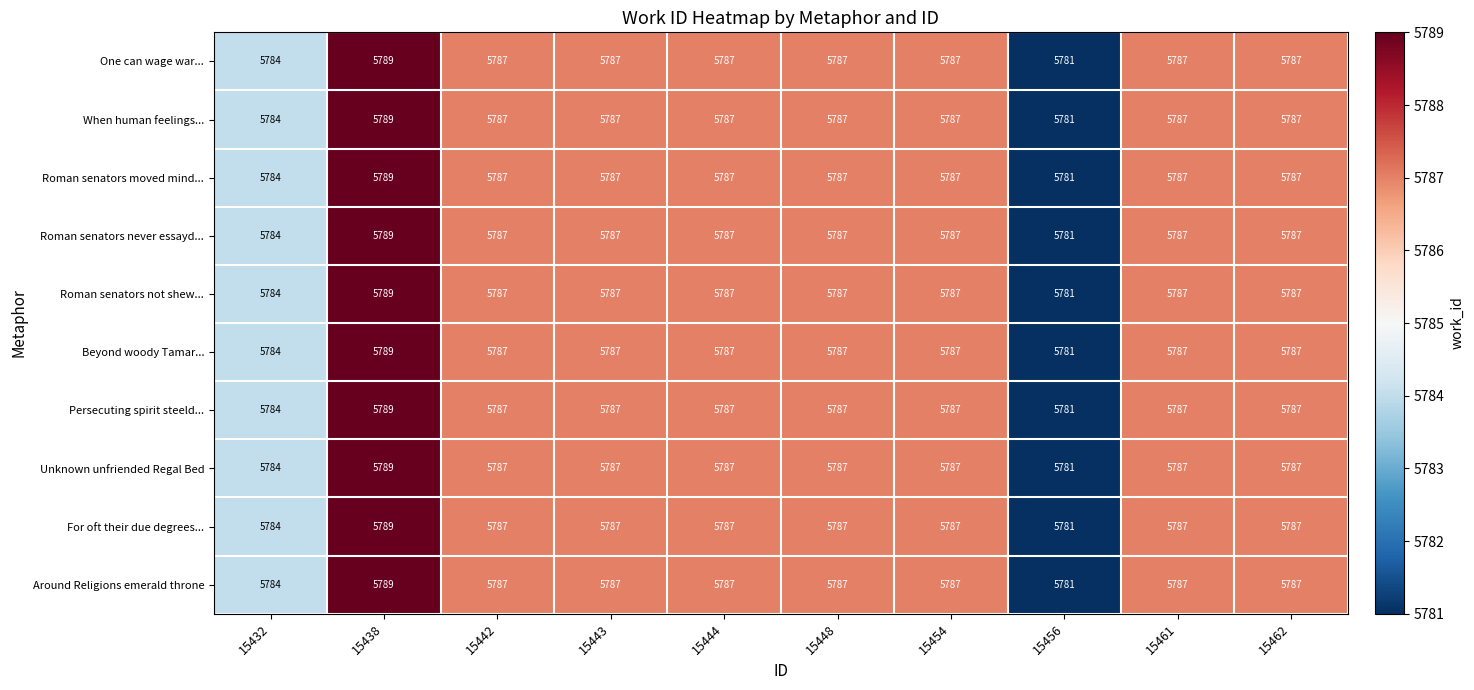

Read the For oft their due degrees... value at 15443.

5787